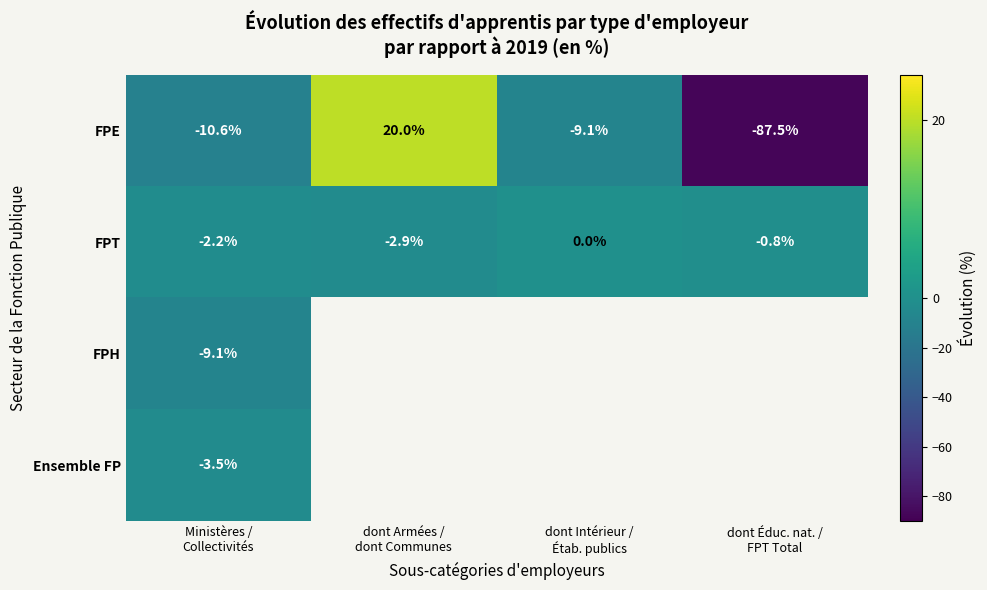

The value of FPE at Ministères / Collectivités is -15.5. True or false?

False